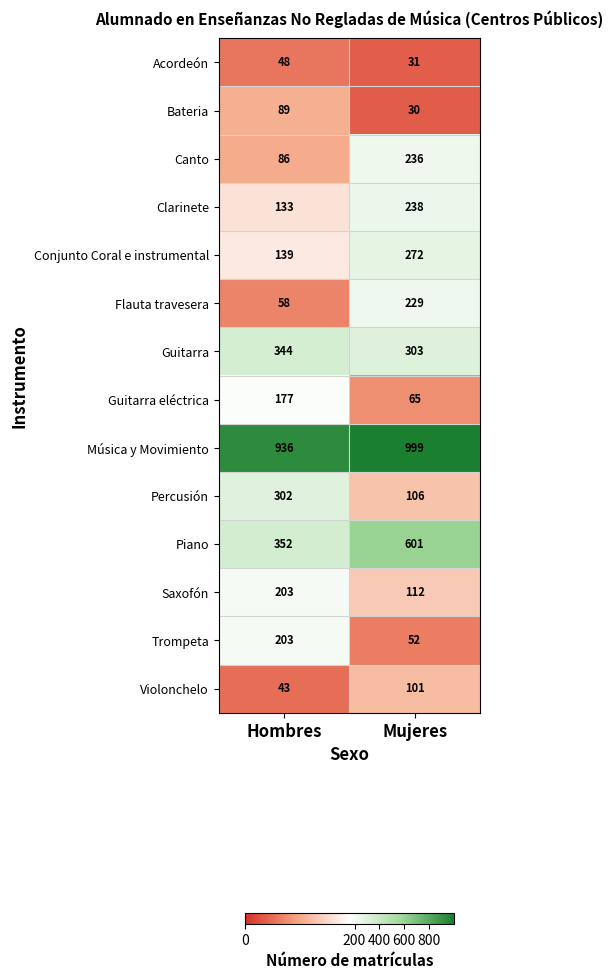

Which category has the highest value in the Bateria series?

Hombres